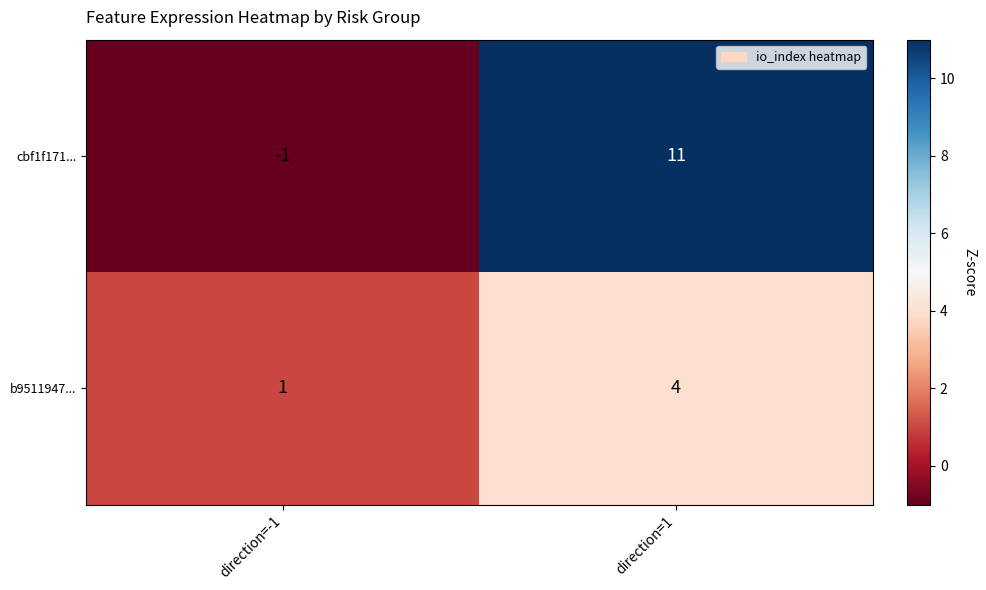

Is it true that b9511947... equals 1 at direction=-1?

True